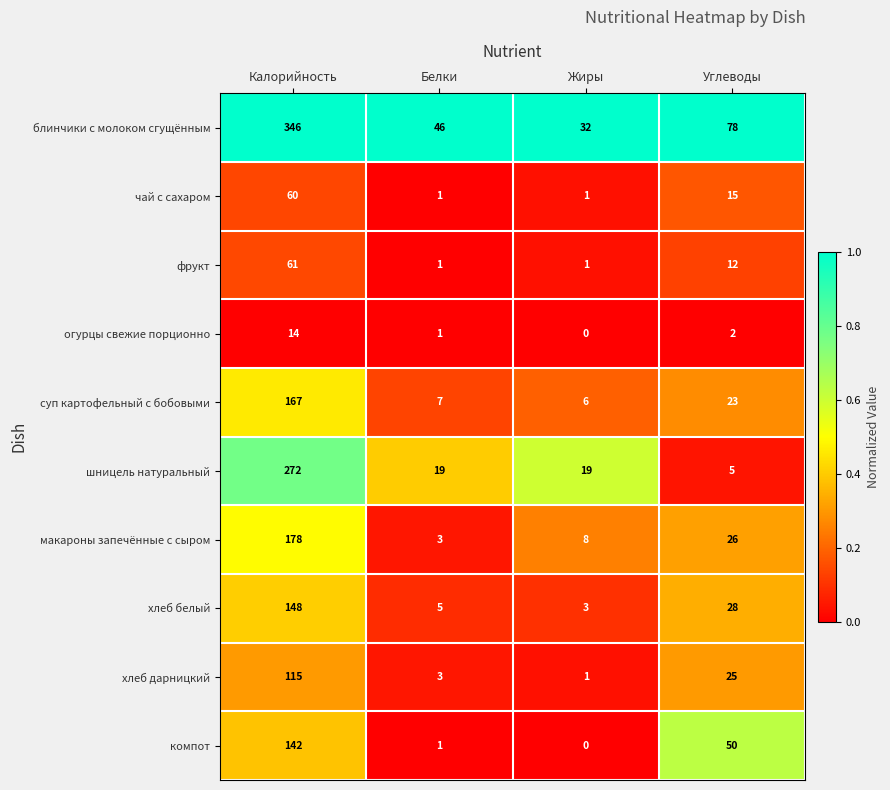

What is the average value of the шницель натуральный series?

79